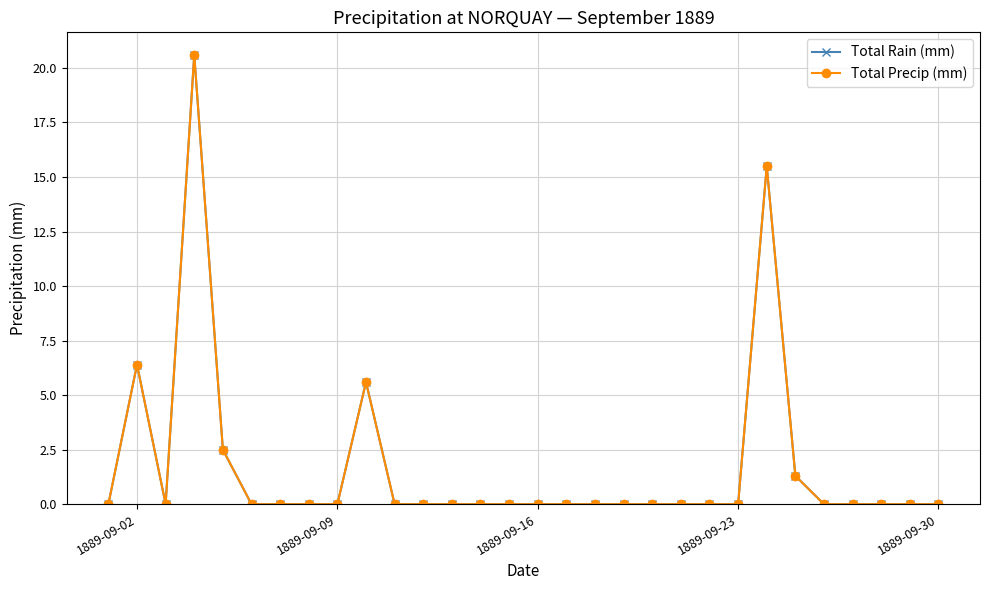

Reading left to right, what are all the values shown in this chart?

Total Rain (mm): 0.0	6.4	0.0	20.6	2.5	0.0	0.0	0.0	0.0	5.6	0.0	0.0	0.0	0.0	0.0	0.0	0.0	0.0	0.0	0.0	0.0	0.0	0.0	15.5	1.3	0.0	0.0	0.0	0.0	0.0
Total Precip (mm): 0.0	6.4	0.0	20.6	2.5	0.0	0.0	0.0	0.0	5.6	0.0	0.0	0.0	0.0	0.0	0.0	0.0	0.0	0.0	0.0	0.0	0.0	0.0	15.5	1.3	0.0	0.0	0.0	0.0	0.0